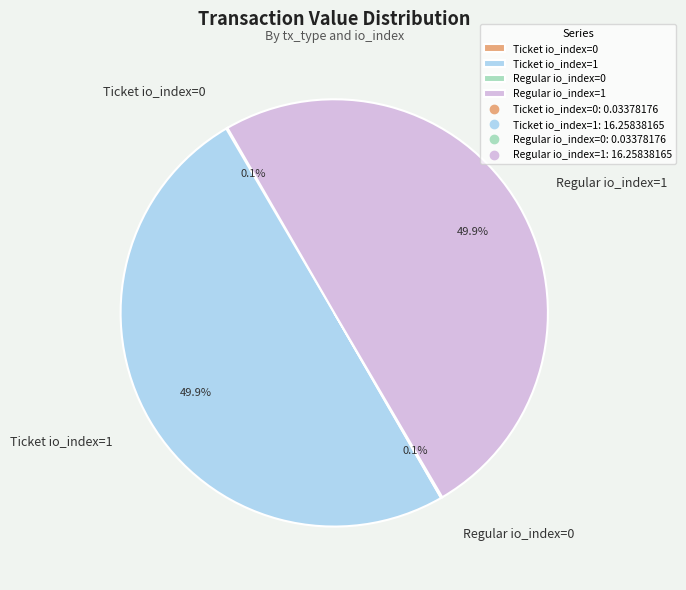

What is the ratio of the value at Regular io_index=1 to the value at Ticket io_index=1?

1.0